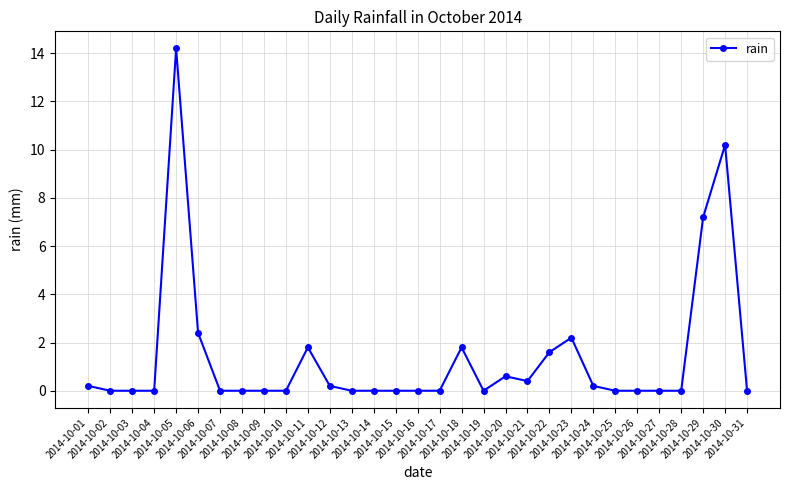

What is the difference between the second highest and second lowest values?

10.2